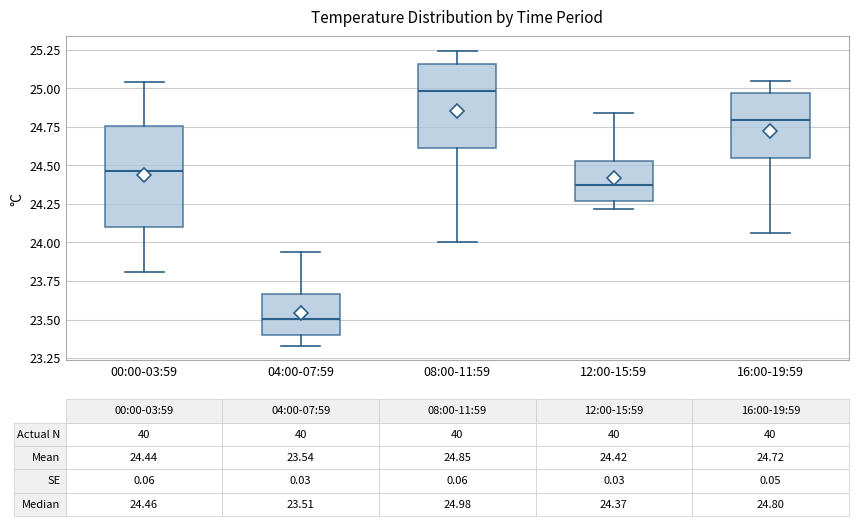

Which box's median line is the highest?

08:00-11:59